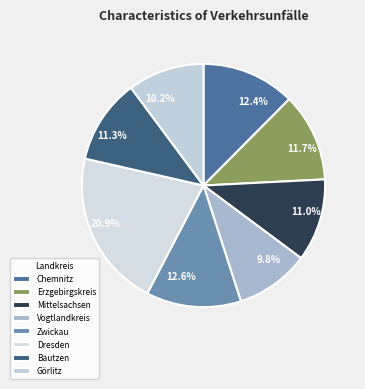

To the nearest percent, what is the difference between the Mittelsachsen and Chemnitz slice percentages?

1%